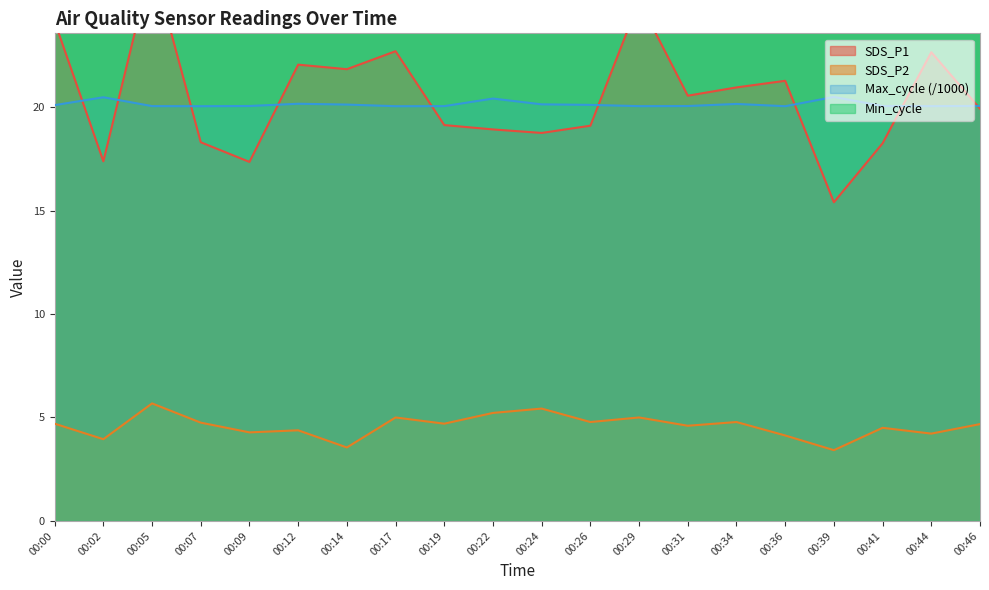

The SDS_P1 series shows 17.4 at 00:09. True or false?

True